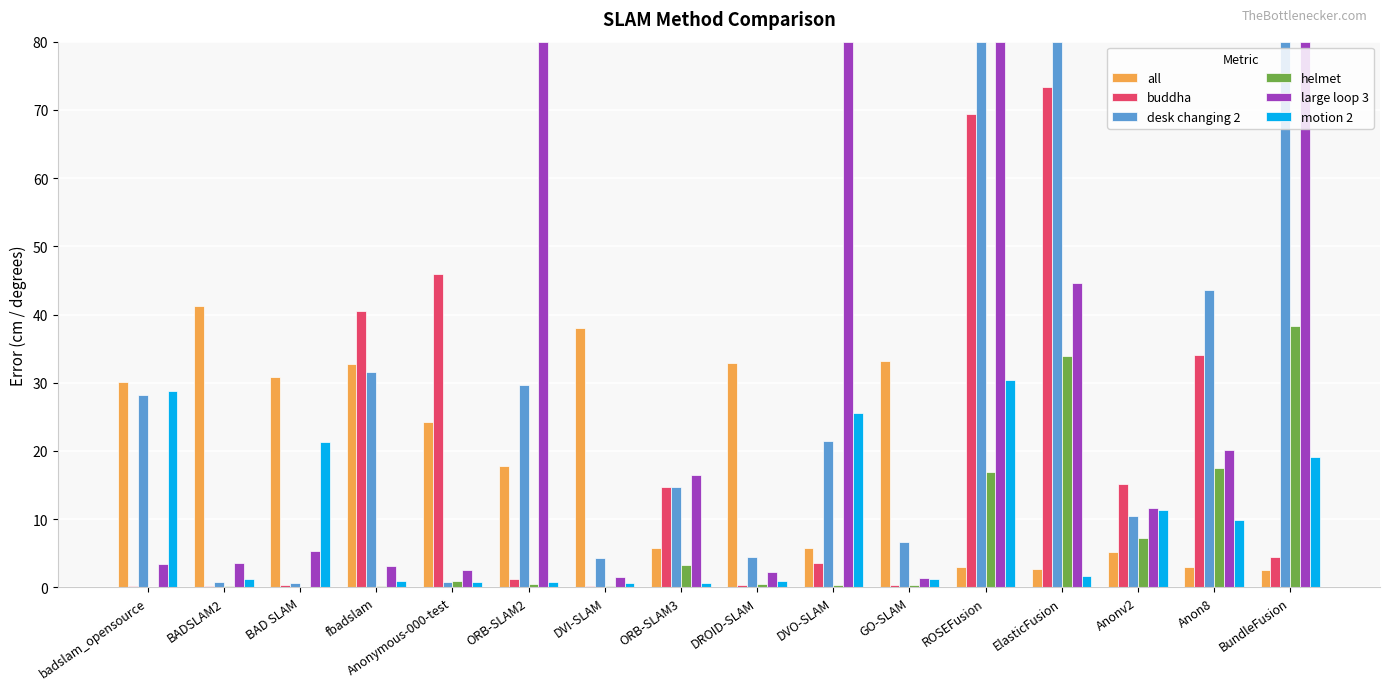

What is the maximum value shown in the chart?

80.0